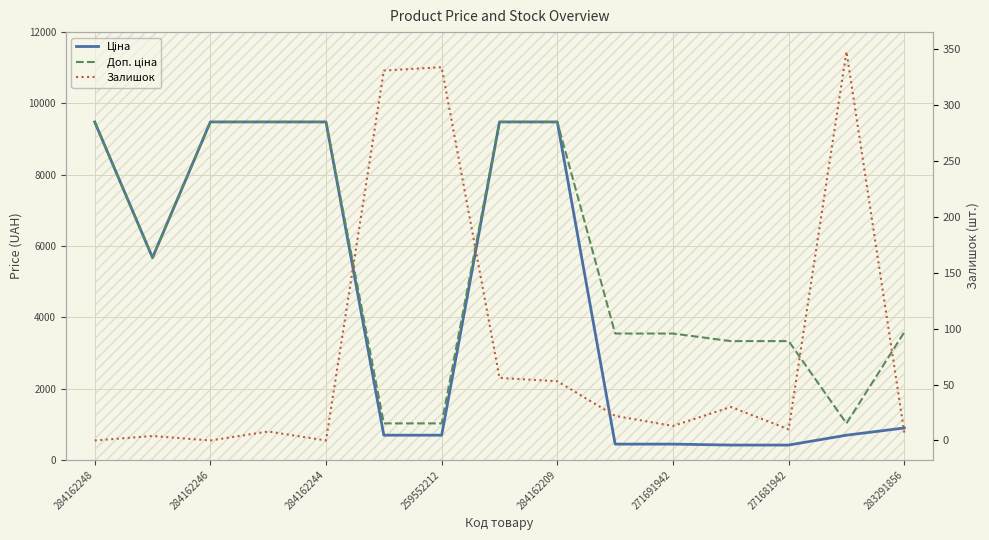

What is the difference between the highest and lowest values at 9?

3523.0